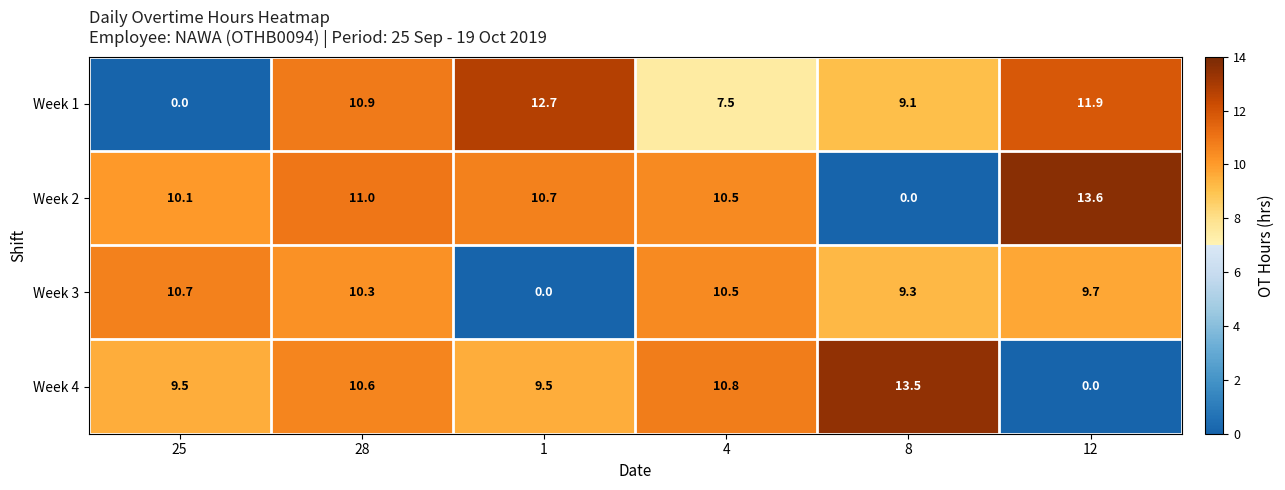

Which category has the highest value across all series?

12